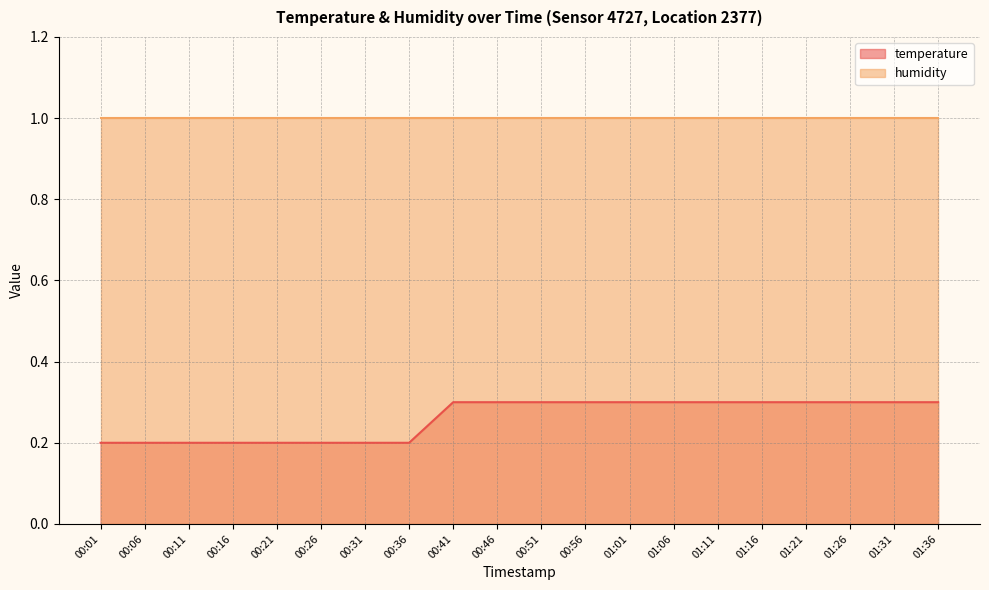

Rank the categories by value from highest to lowest.

00:41, 00:46, 00:51, 00:56, 01:01, 01:06, 01:11, 01:16, 01:21, 01:26, 01:31, 01:36, 00:01, 00:06, 00:11, 00:16, 00:21, 00:26, 00:31, 00:36